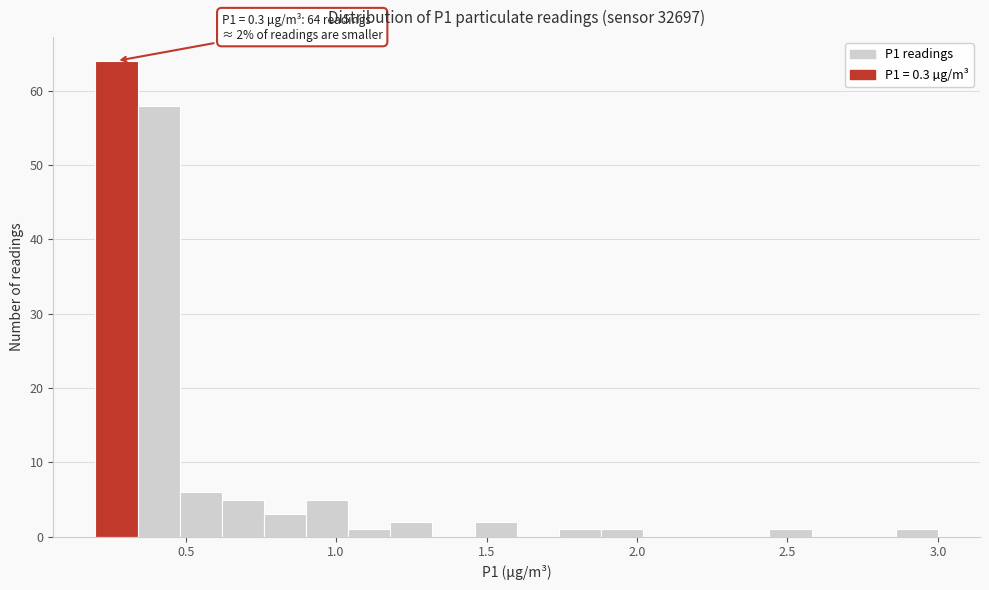

Around what value on the x-axis is the tallest bar? Give the approximate position of its centre, as read against the axis.

0.25